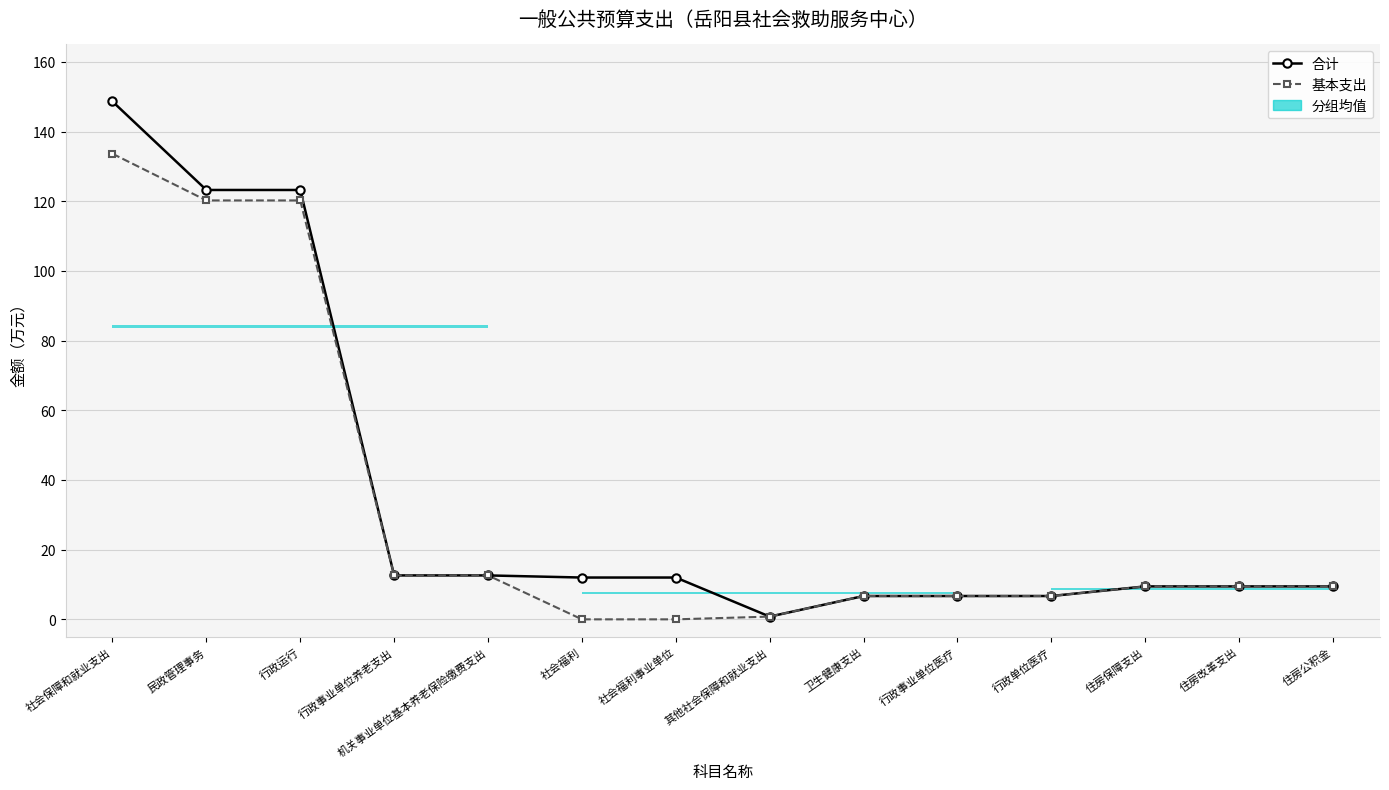

Is the value of 基本支出 at 民政管理事务 greater than the value of 合计 at 行政单位医疗?

Yes